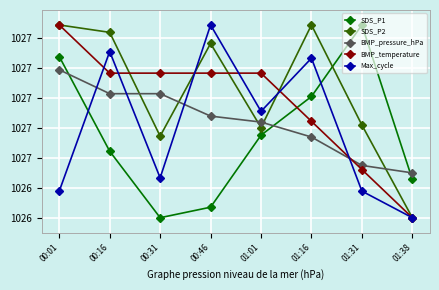

Reading left to right, what are all the values shown in this chart?

SDS_P1: 1027.3	1026.6	1026.2	1026.3	1026.8	1027.0	1027.5	1026.5
SDS_P2: 1027.5	1027.4	1026.7	1027.4	1026.8	1027.5	1026.8	1026.2
BMP_pressure_hPa: 1027.2	1027.0	1027.0	1026.9	1026.8	1026.7	1026.5	1026.5
BMP_temperature: 1027.5	1027.2	1027.2	1027.2	1027.2	1026.8	1026.5	1026.2
Max_cycle: 1026.4	1027.3	1026.5	1027.5	1026.9	1027.3	1026.4	1026.2